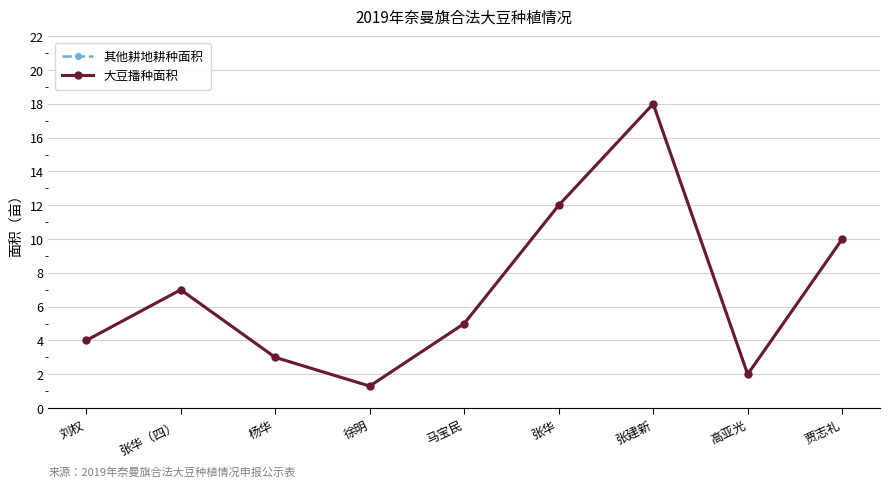

The value of 大豆播种面积 at 贾志礼 is 10.0. True or false?

True